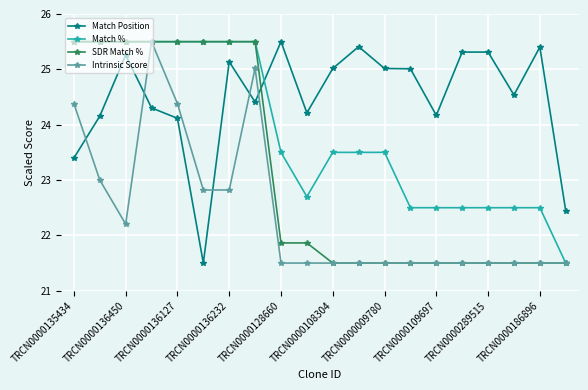

What is the value of the Intrinsic Score point at the 5th from the left?

24.4